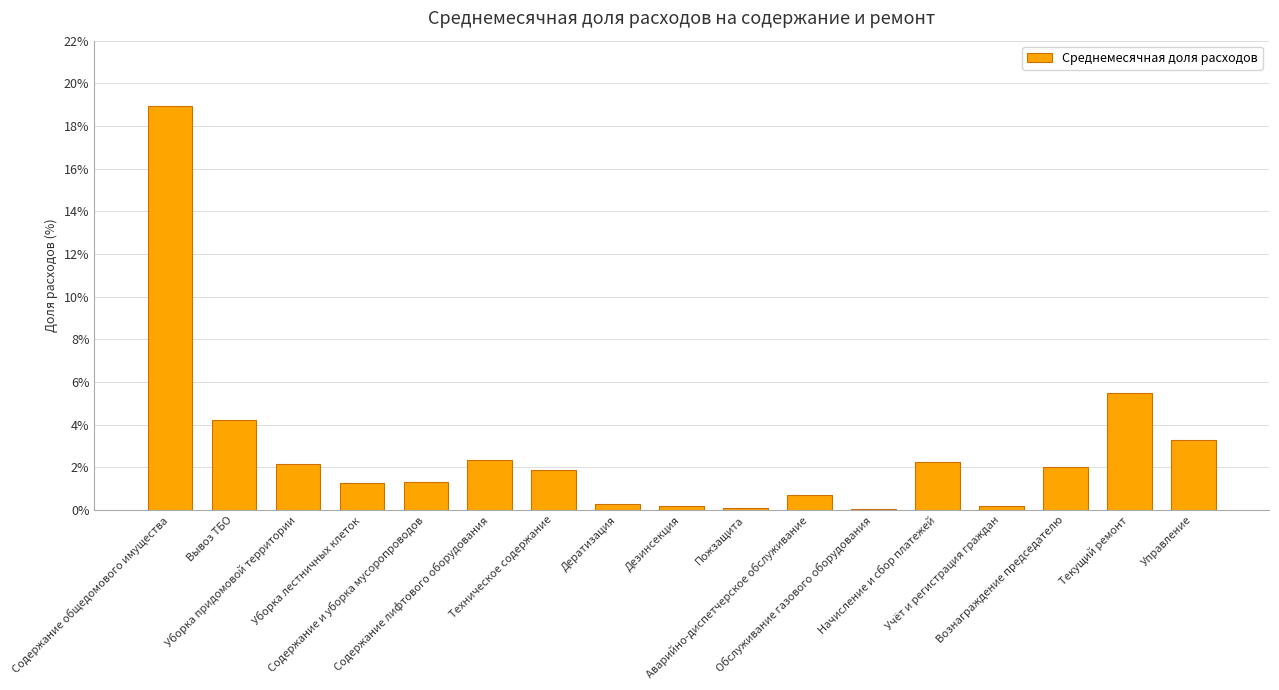

Where does the data first go above 1?

Содержание общедомового имущества